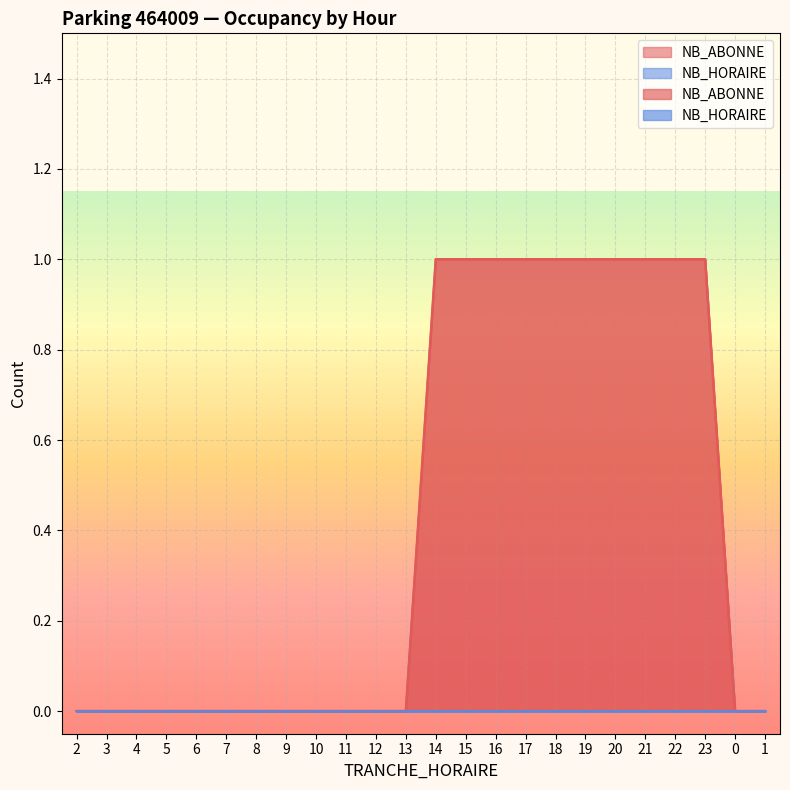

True or false: the data shows 0 at 16.

False